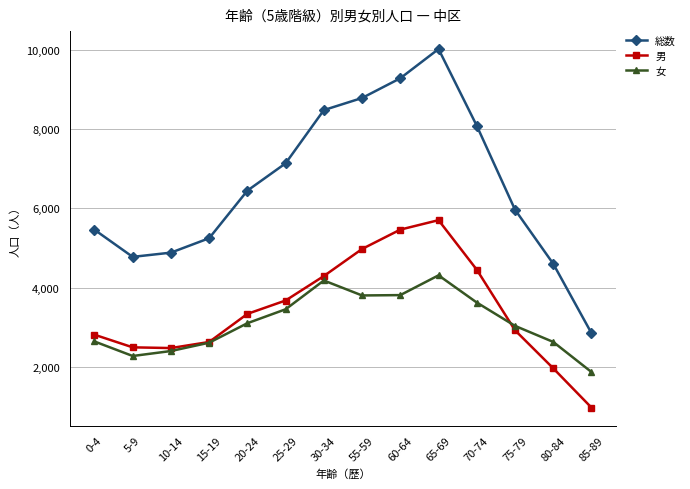

Is it true that 総数 equals 9276 at 60-64?

True